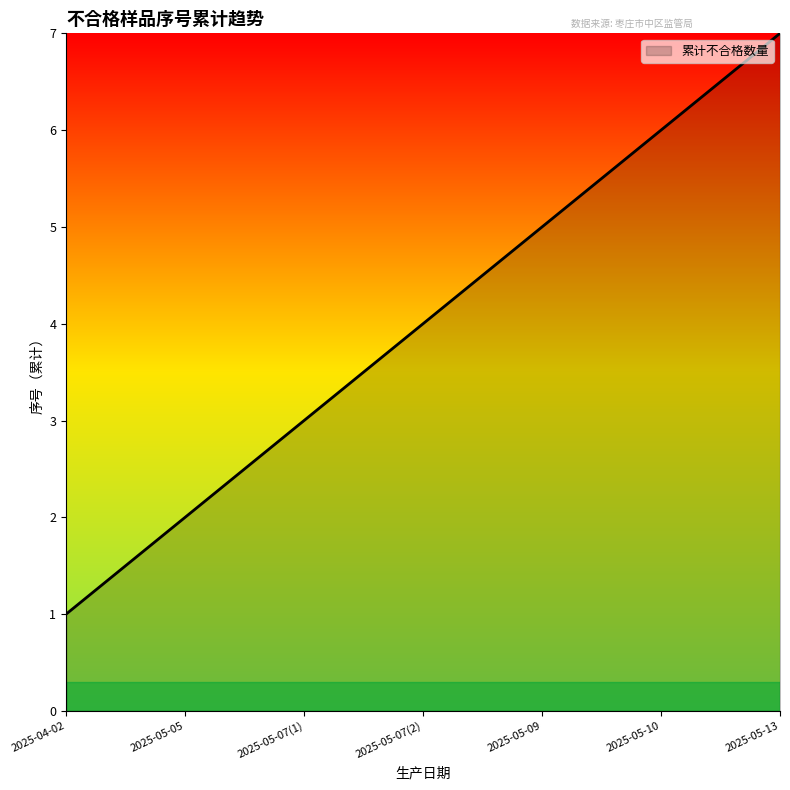

How many values are between 2 and 6?

5